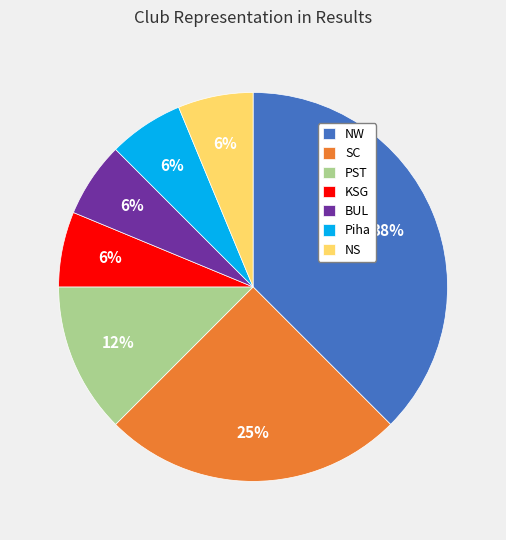

True or false: NS accounts for 1% of the total.

False